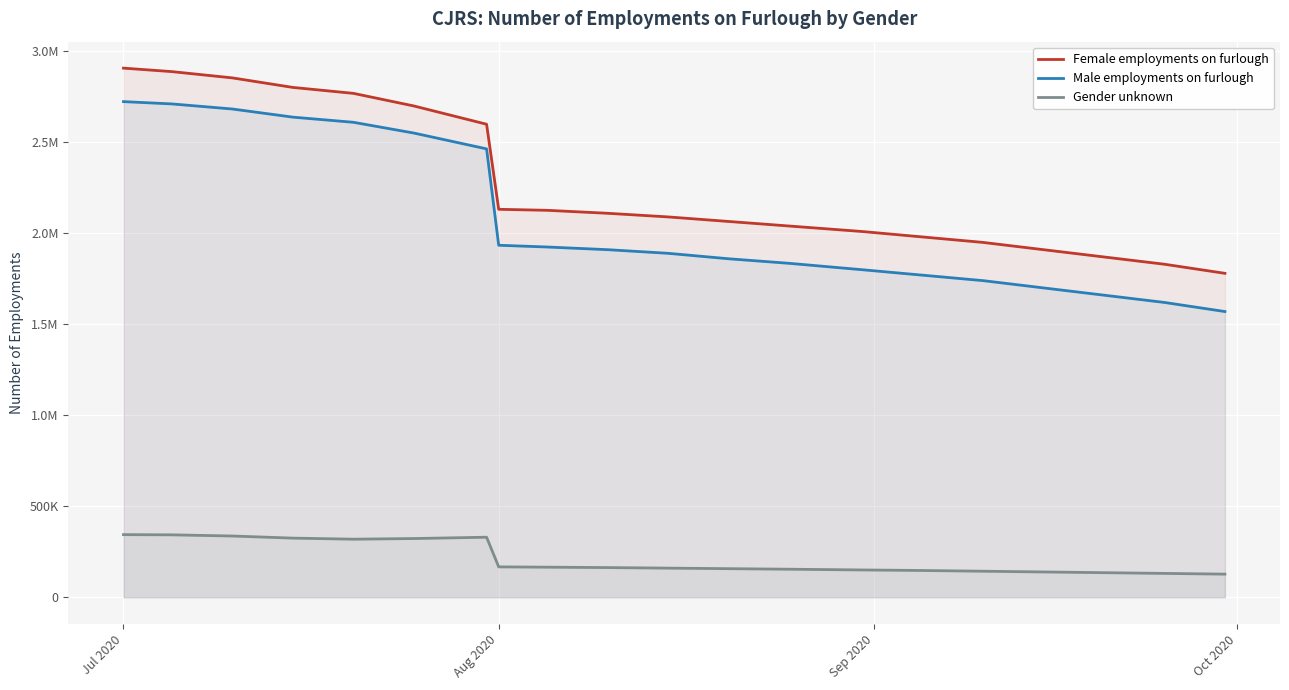

True or false: Male employments on furlough and Gender unknown cross at least once.

False